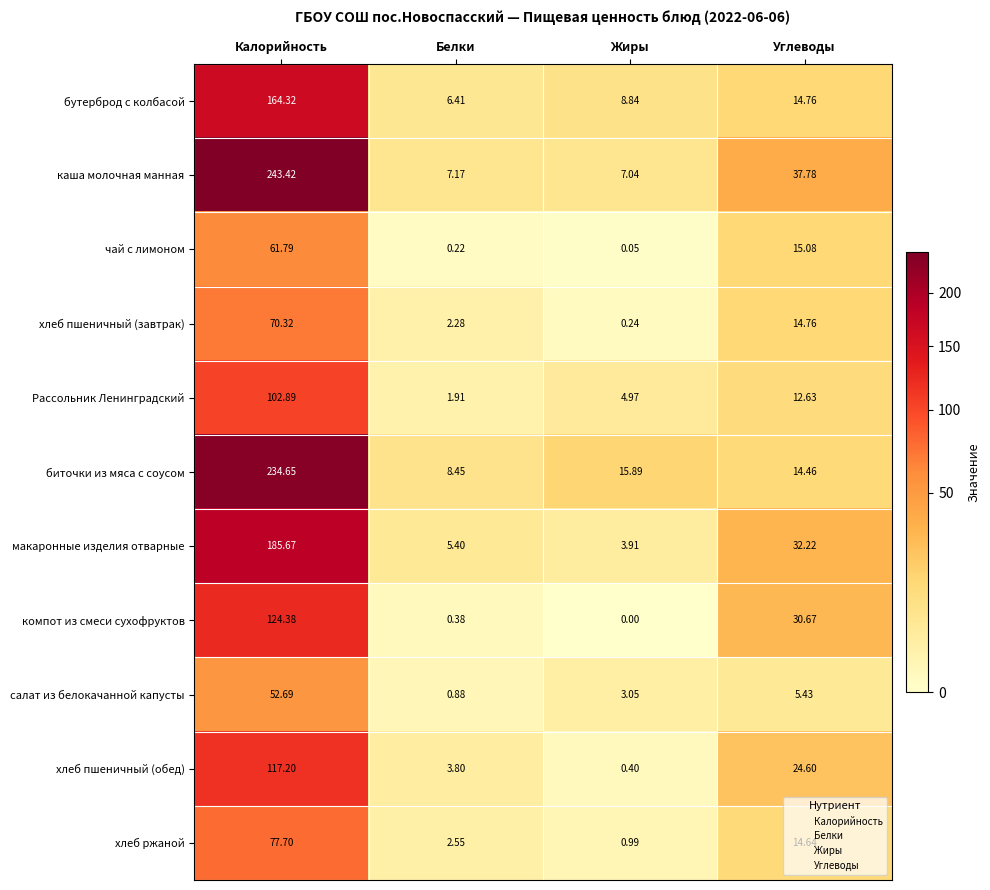

Where is бутерброд с колбасой nearest to the value 85?

Углеводы